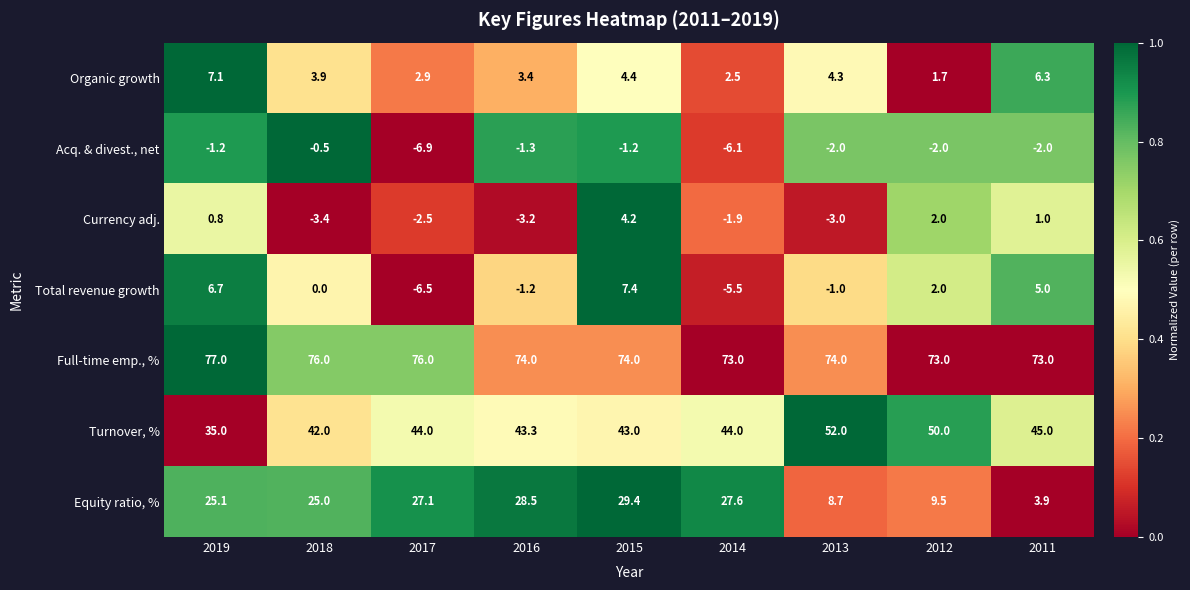

At 2019, list the series in order from smallest to largest.

Acq. & divest., net, Currency adj., Total revenue growth, Organic growth, Equity ratio, %, Turnover, %, Full-time emp., %